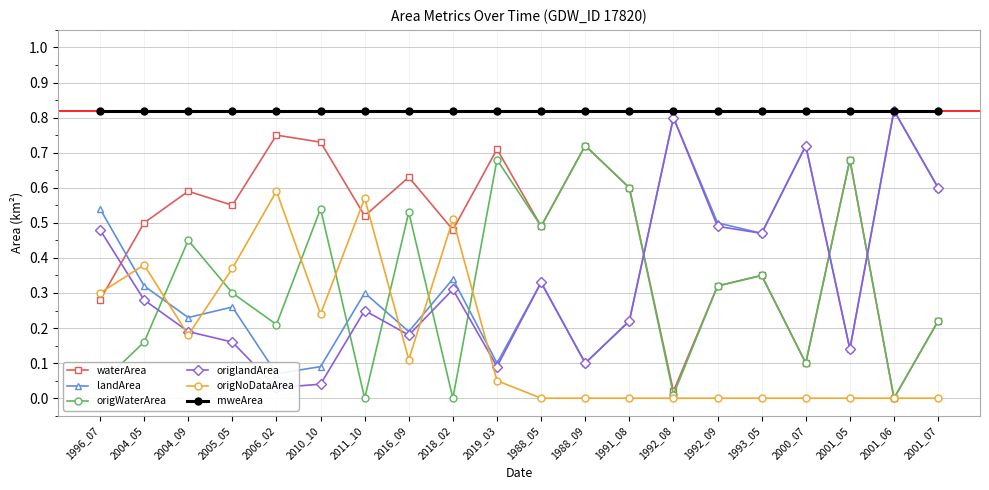

Reading left to right, transcribe all the data shown in this chart.

waterArea: 1996_07=0.3	2004_05=0.5	2004_09=0.6	2005_05=0.6	2006_02=0.8	2010_10=0.7	2011_10=0.5	2016_09=0.6	2018_02=0.5	2019_03=0.7	1988_05=0.5	1988_09=0.7	1991_08=0.6	1992_08=0.0	1992_09=0.3	1993_05=0.3	2000_07=0.1	2001_05=0.7	2001_06=0.0	2001_07=0.2
landArea: 1996_07=0.5	2004_05=0.3	2004_09=0.2	2005_05=0.3	2006_02=0.1	2010_10=0.1	2011_10=0.3	2016_09=0.2	2018_02=0.3	2019_03=0.1	1988_05=0.3	1988_09=0.1	1991_08=0.2	1992_08=0.8	1992_09=0.5	1993_05=0.5	2000_07=0.7	2001_05=0.1	2001_06=0.8	2001_07=0.6
origWaterArea: 1996_07=0.0	2004_05=0.2	2004_09=0.5	2005_05=0.3	2006_02=0.2	2010_10=0.5	2011_10=0.0	2016_09=0.5	2018_02=0.0	2019_03=0.7	1988_05=0.5	1988_09=0.7	1991_08=0.6	1992_08=0.0	1992_09=0.3	1993_05=0.3	2000_07=0.1	2001_05=0.7	2001_06=0.0	2001_07=0.2
origlandArea: 1996_07=0.5	2004_05=0.3	2004_09=0.2	2005_05=0.2	2006_02=0.0	2010_10=0.0	2011_10=0.2	2016_09=0.2	2018_02=0.3	2019_03=0.1	1988_05=0.3	1988_09=0.1	1991_08=0.2	1992_08=0.8	1992_09=0.5	1993_05=0.5	2000_07=0.7	2001_05=0.1	2001_06=0.8	2001_07=0.6
origNoDataArea: 1996_07=0.3	2004_05=0.4	2004_09=0.2	2005_05=0.4	2006_02=0.6	2010_10=0.2	2011_10=0.6	2016_09=0.1	2018_02=0.5	2019_03=0.1	1988_05=0.0	1988_09=0.0	1991_08=0.0	1992_08=0.0	1992_09=0.0	1993_05=0.0	2000_07=0.0	2001_05=0.0	2001_06=0.0	2001_07=0.0
mweArea: 1996_07=0.8	2004_05=0.8	2004_09=0.8	2005_05=0.8	2006_02=0.8	2010_10=0.8	2011_10=0.8	2016_09=0.8	2018_02=0.8	2019_03=0.8	1988_05=0.8	1988_09=0.8	1991_08=0.8	1992_08=0.8	1992_09=0.8	1993_05=0.8	2000_07=0.8	2001_05=0.8	2001_06=0.8	2001_07=0.8